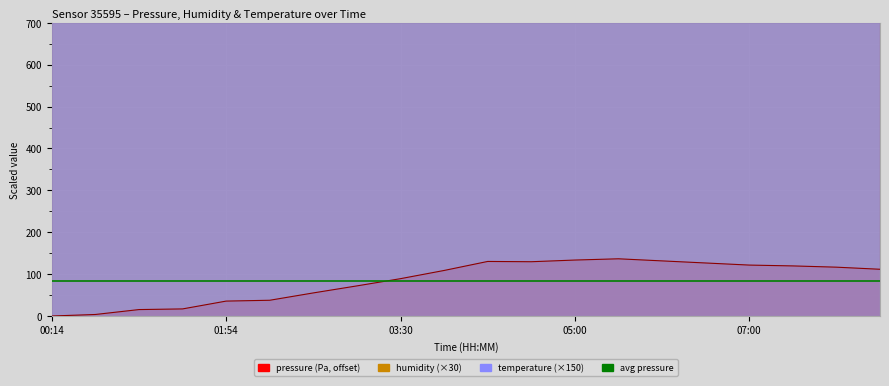

What is the difference between the pressure values at 00:14 and 04:08?

130.3